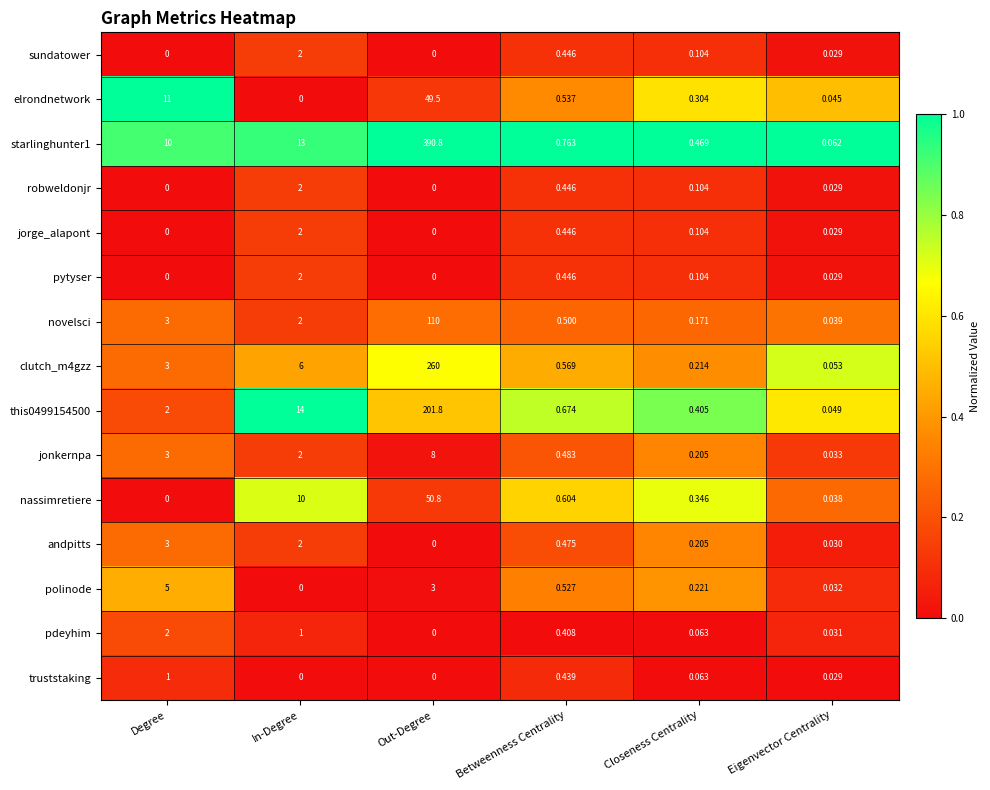

Rank the categories by clutch_m4gzz value from lowest to highest.

Eigenvector Centrality, Closeness Centrality, Betweenness Centrality, Degree, In-Degree, Out-Degree